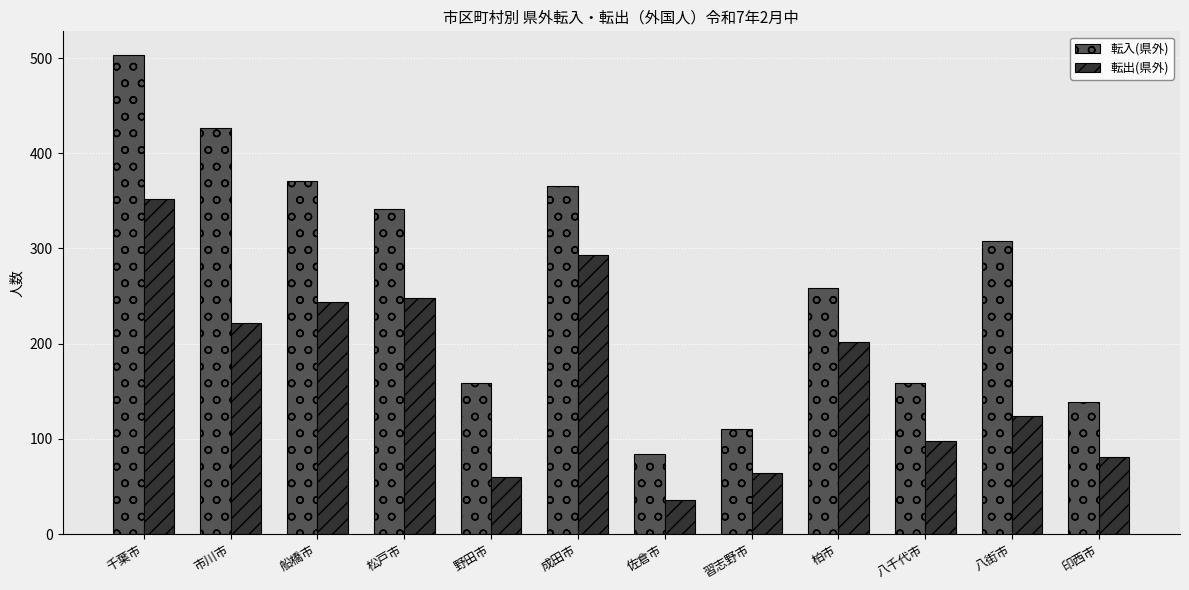

What are all the series names shown in the legend?

転入(県外), 転出(県外)